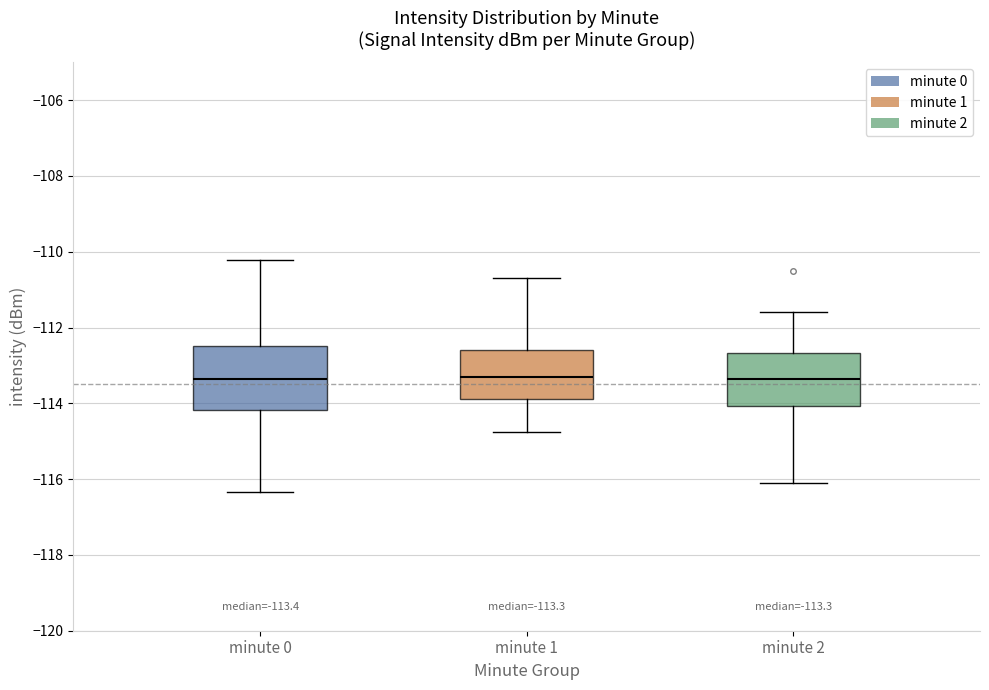

Which box is the tallest, from its lower edge to its upper edge?

minute 0